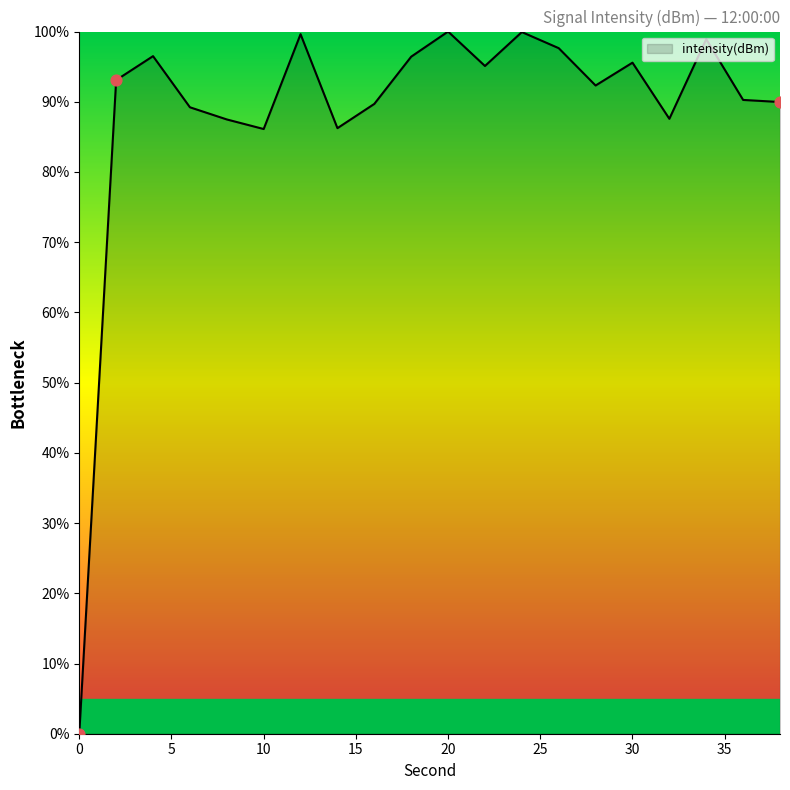

What is the difference between the maximum and minimum values?

100.0